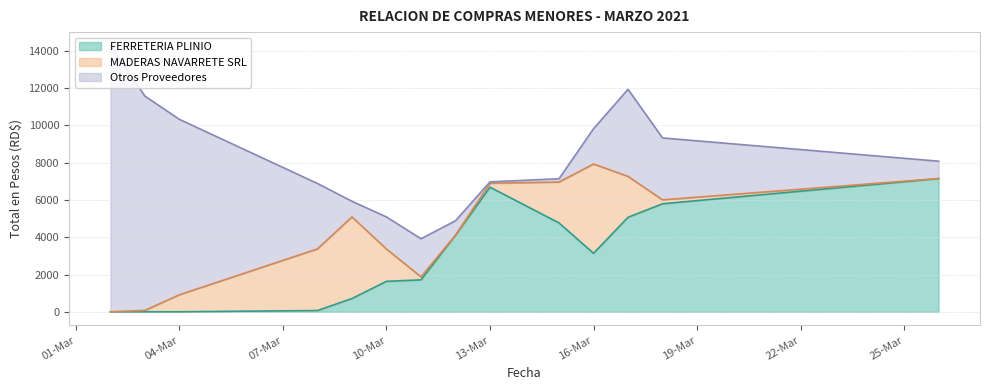

Which has a higher value, 22 or 3?

22